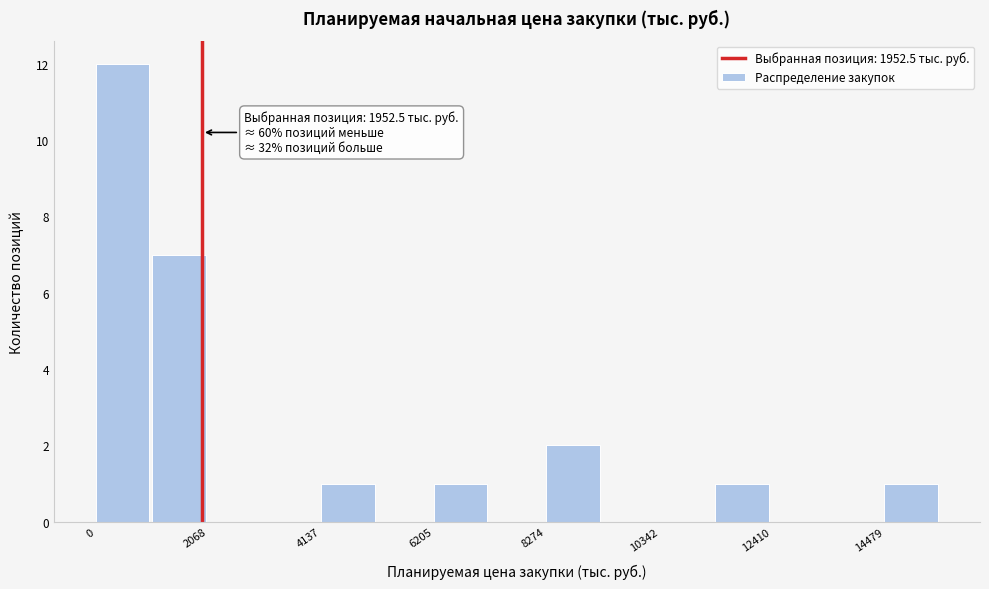

Read against the x-axis, roughly where is the centre of the tallest bar?

500